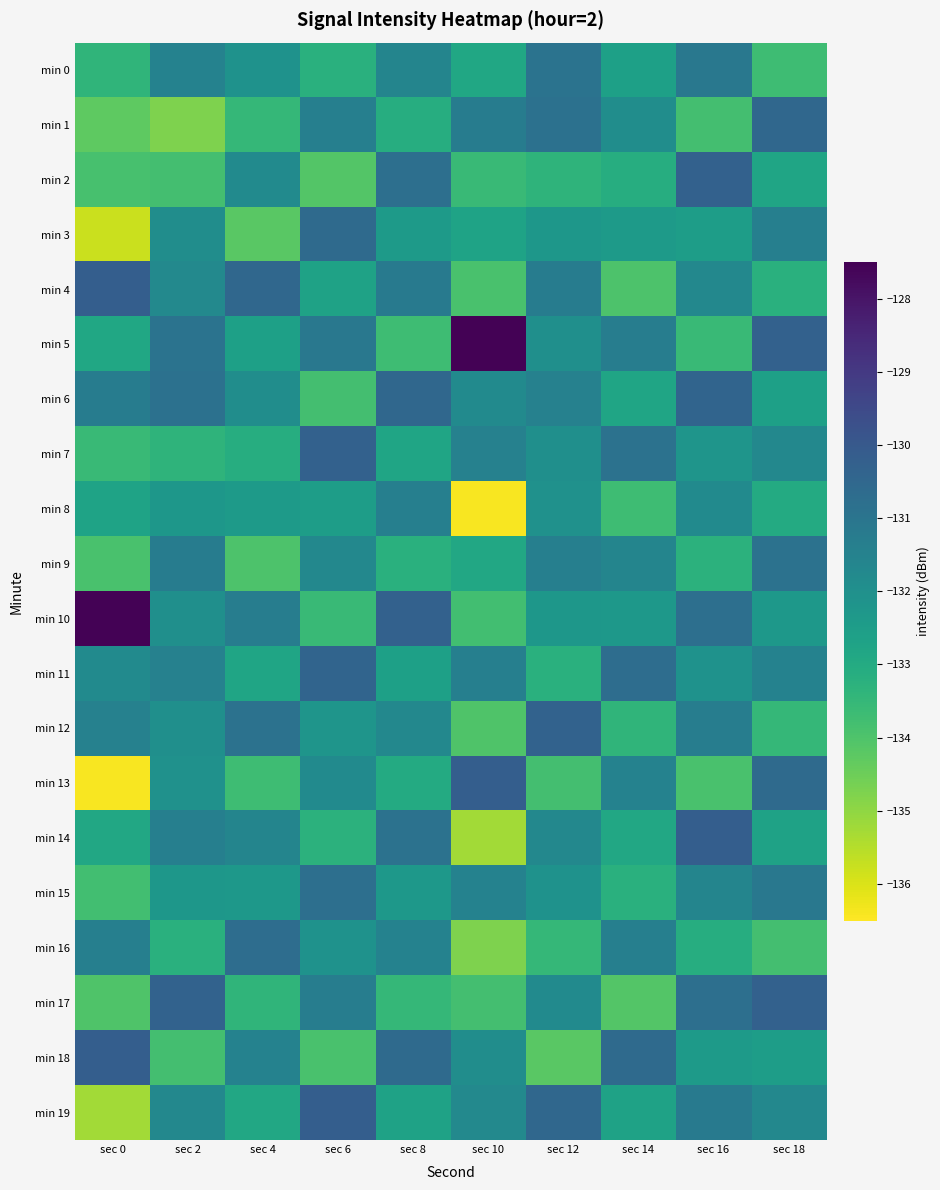

Reading left to right, what are all the values shown in this chart?

min 0: sec 0=-133.4	sec 2=-131.5	sec 4=-132.1	sec 6=-133.2	sec 8=-131.6	sec 10=-132.9	sec 12=-130.9	sec 14=-132.6	sec 16=-131.1	sec 18=-133.7
min 1: sec 0=-134.3	sec 2=-134.8	sec 4=-133.5	sec 6=-131.4	sec 8=-133.1	sec 10=-131.3	sec 12=-130.9	sec 14=-131.9	sec 16=-133.8	sec 18=-130.5
min 2: sec 0=-133.9	sec 2=-133.8	sec 4=-131.8	sec 6=-134.1	sec 8=-130.8	sec 10=-133.6	sec 12=-133.4	sec 14=-133.1	sec 16=-130.3	sec 18=-132.8
min 3: sec 0=-135.8	sec 2=-131.9	sec 4=-134.2	sec 6=-130.6	sec 8=-132.4	sec 10=-132.7	sec 12=-132.3	sec 14=-132.4	sec 16=-132.5	sec 18=-131.4
min 4: sec 0=-130.2	sec 2=-131.7	sec 4=-130.5	sec 6=-132.7	sec 8=-131.2	sec 10=-133.9	sec 12=-131.3	sec 14=-134.0	sec 16=-131.7	sec 18=-133.2
min 5: sec 0=-132.9	sec 2=-130.9	sec 4=-132.6	sec 6=-131.1	sec 8=-133.7	sec 10=-127.6	sec 12=-132.0	sec 14=-131.3	sec 16=-133.6	sec 18=-130.3
min 6: sec 0=-131.3	sec 2=-130.9	sec 4=-131.9	sec 6=-133.8	sec 8=-130.5	sec 10=-131.8	sec 12=-131.5	sec 14=-132.8	sec 16=-130.4	sec 18=-132.6
min 7: sec 0=-133.6	sec 2=-133.4	sec 4=-133.1	sec 6=-130.3	sec 8=-132.8	sec 10=-131.4	sec 12=-132.0	sec 14=-130.9	sec 16=-132.2	sec 18=-131.7
min 8: sec 0=-132.7	sec 2=-132.3	sec 4=-132.4	sec 6=-132.5	sec 8=-131.4	sec 10=-136.4	sec 12=-132.0	sec 14=-133.7	sec 16=-131.8	sec 18=-133.0
min 9: sec 0=-133.9	sec 2=-131.3	sec 4=-134.0	sec 6=-131.7	sec 8=-133.2	sec 10=-132.9	sec 12=-131.4	sec 14=-131.6	sec 16=-133.3	sec 18=-130.9
min 10: sec 0=-127.6	sec 2=-132.0	sec 4=-131.3	sec 6=-133.6	sec 8=-130.3	sec 10=-133.8	sec 12=-132.3	sec 14=-132.3	sec 16=-130.8	sec 18=-132.3
min 11: sec 0=-131.8	sec 2=-131.5	sec 4=-132.8	sec 6=-130.4	sec 8=-132.6	sec 10=-131.4	sec 12=-133.2	sec 14=-130.7	sec 16=-132.1	sec 18=-131.5
min 12: sec 0=-131.4	sec 2=-132.0	sec 4=-130.9	sec 6=-132.2	sec 8=-131.7	sec 10=-134.0	sec 12=-130.3	sec 14=-133.4	sec 16=-131.3	sec 18=-133.5
min 13: sec 0=-136.4	sec 2=-132.0	sec 4=-133.7	sec 6=-131.8	sec 8=-133.0	sec 10=-130.2	sec 12=-133.8	sec 14=-131.5	sec 16=-133.9	sec 18=-130.6
min 14: sec 0=-132.9	sec 2=-131.4	sec 4=-131.6	sec 6=-133.3	sec 8=-130.9	sec 10=-135.2	sec 12=-131.7	sec 14=-132.9	sec 16=-130.2	sec 18=-132.7
min 15: sec 0=-133.8	sec 2=-132.3	sec 4=-132.3	sec 6=-130.8	sec 8=-132.3	sec 10=-131.5	sec 12=-132.1	sec 14=-133.2	sec 16=-131.6	sec 18=-131.1
min 16: sec 0=-131.4	sec 2=-133.2	sec 4=-130.7	sec 6=-132.1	sec 8=-131.5	sec 10=-134.8	sec 12=-133.5	sec 14=-131.4	sec 16=-133.1	sec 18=-133.8
min 17: sec 0=-134.0	sec 2=-130.3	sec 4=-133.4	sec 6=-131.3	sec 8=-133.5	sec 10=-133.8	sec 12=-131.8	sec 14=-134.1	sec 16=-130.8	sec 18=-130.3
min 18: sec 0=-130.2	sec 2=-133.8	sec 4=-131.5	sec 6=-133.9	sec 8=-130.6	sec 10=-131.9	sec 12=-134.2	sec 14=-130.6	sec 16=-132.4	sec 18=-132.5
min 19: sec 0=-135.2	sec 2=-131.7	sec 4=-132.9	sec 6=-130.2	sec 8=-132.7	sec 10=-131.7	sec 12=-130.5	sec 14=-132.7	sec 16=-131.2	sec 18=-131.7